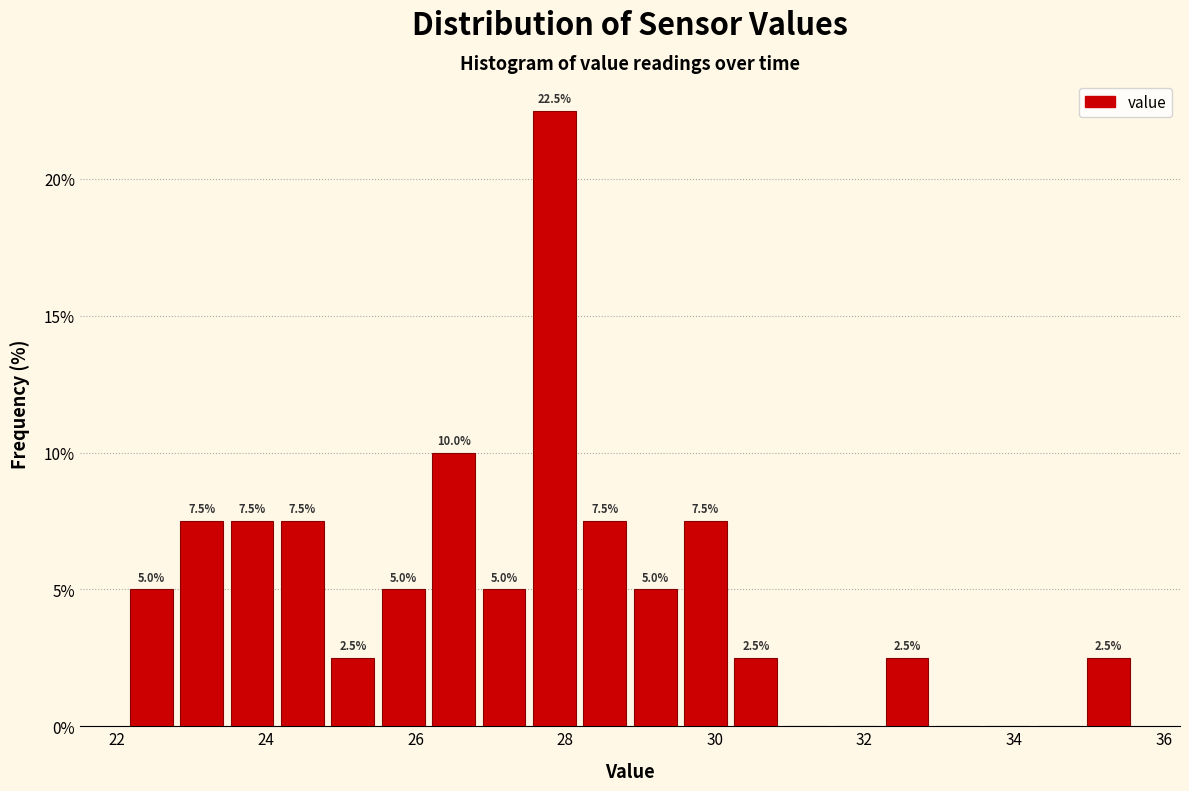

Read against the x-axis, roughly where is the centre of the tallest bar?

27.8